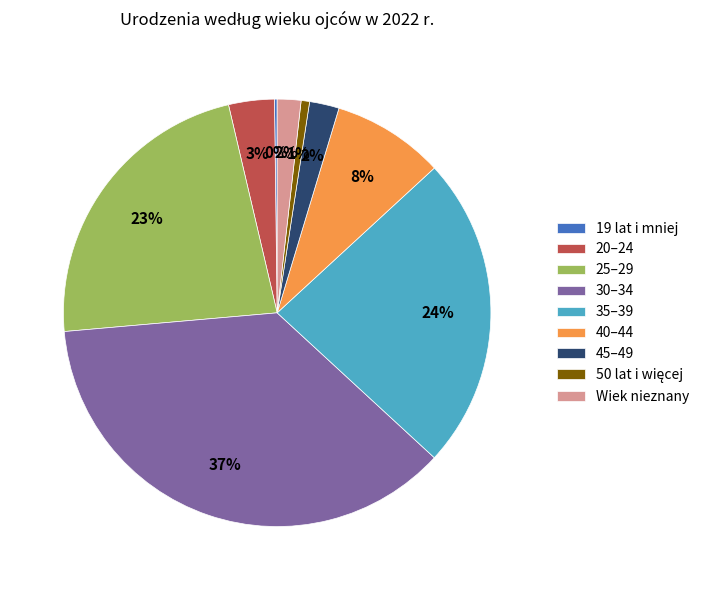

To the nearest percent, what percentage of the pie is Wiek nieznany?

2%